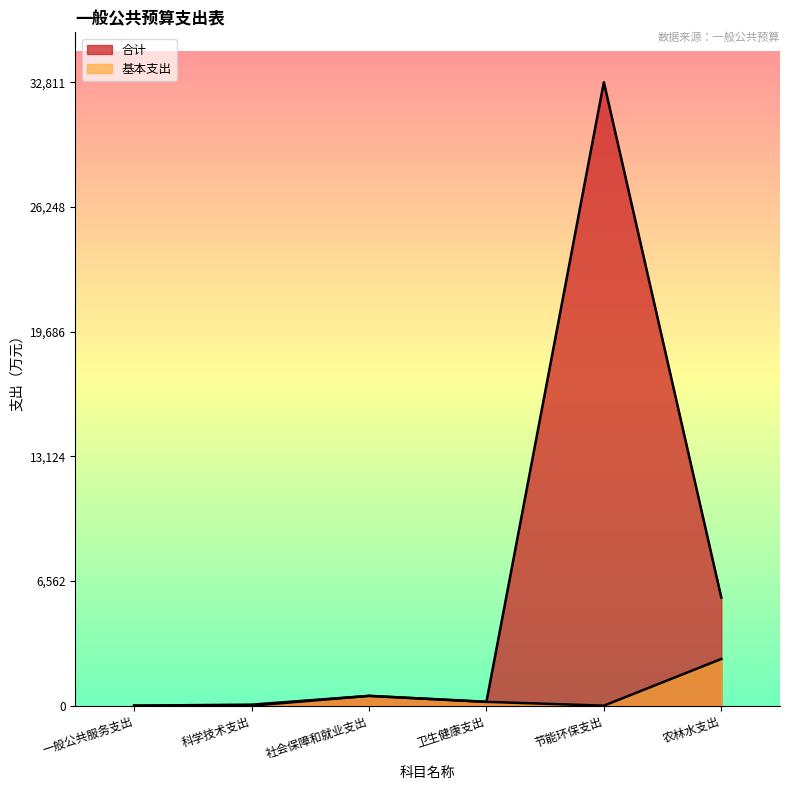

What is the greatest value displayed?

32810.5